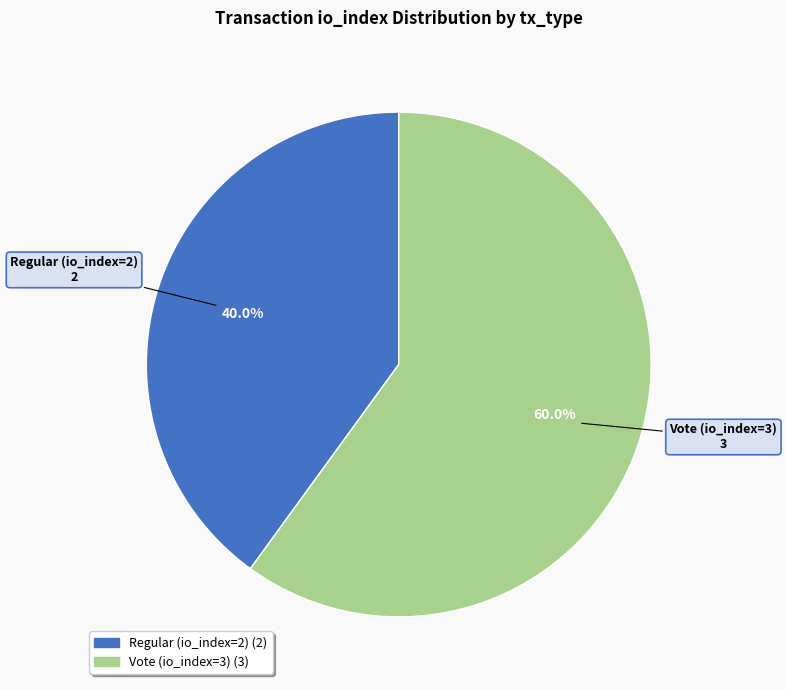

Is it true that Vote (io_index=3) is 53% of the pie?

False